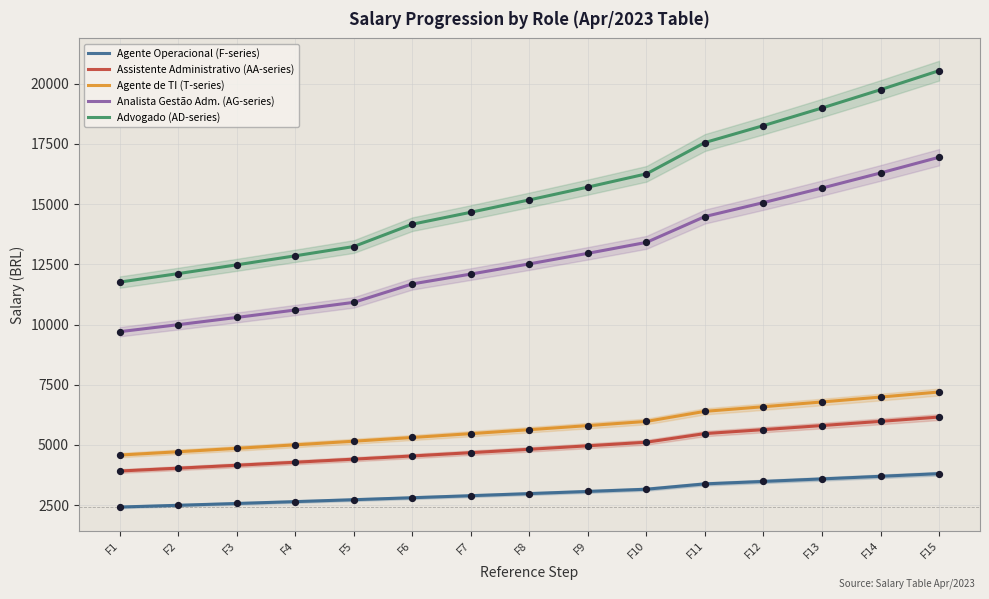

At how many categories does at least one series exceed 18934?

3